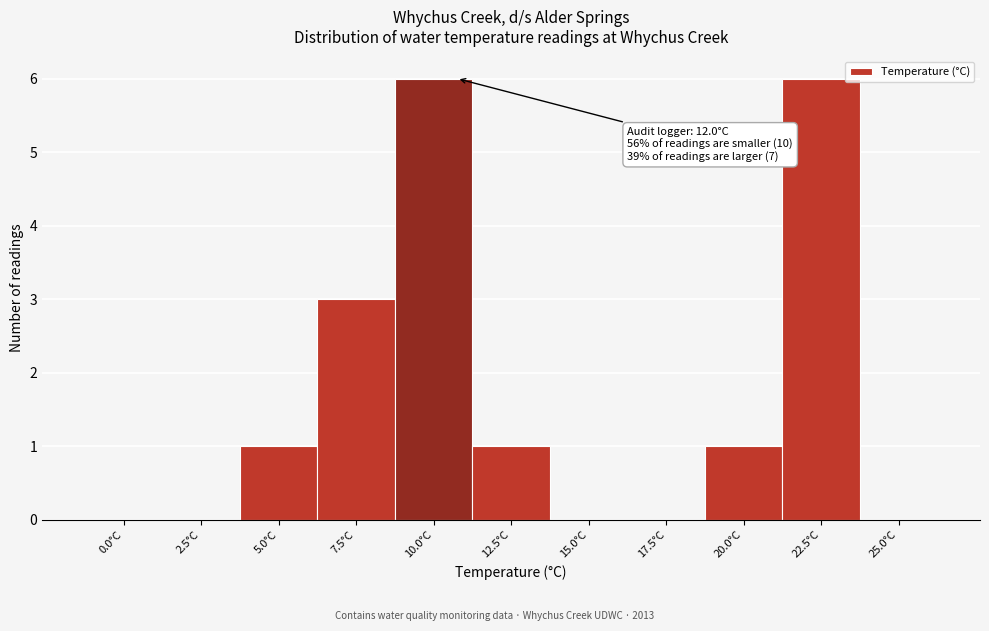

Reading left to right, what are all the values shown in this chart?

0.0°C=0	2.5°C=0	5.0°C=1	7.5°C=3	10.0°C=6	12.5°C=1	15.0°C=0	17.5°C=0	20.0°C=1	22.5°C=6	25.0°C=0